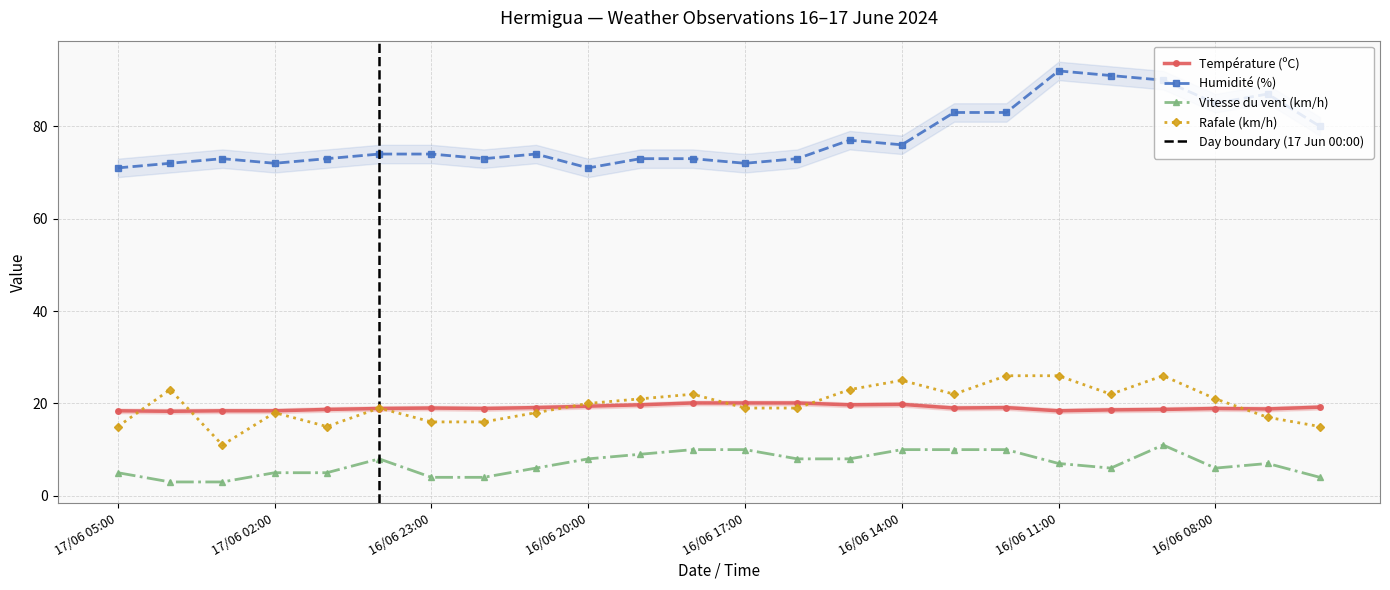

How many values in the Rafale (km/h) series exceed 20?

11